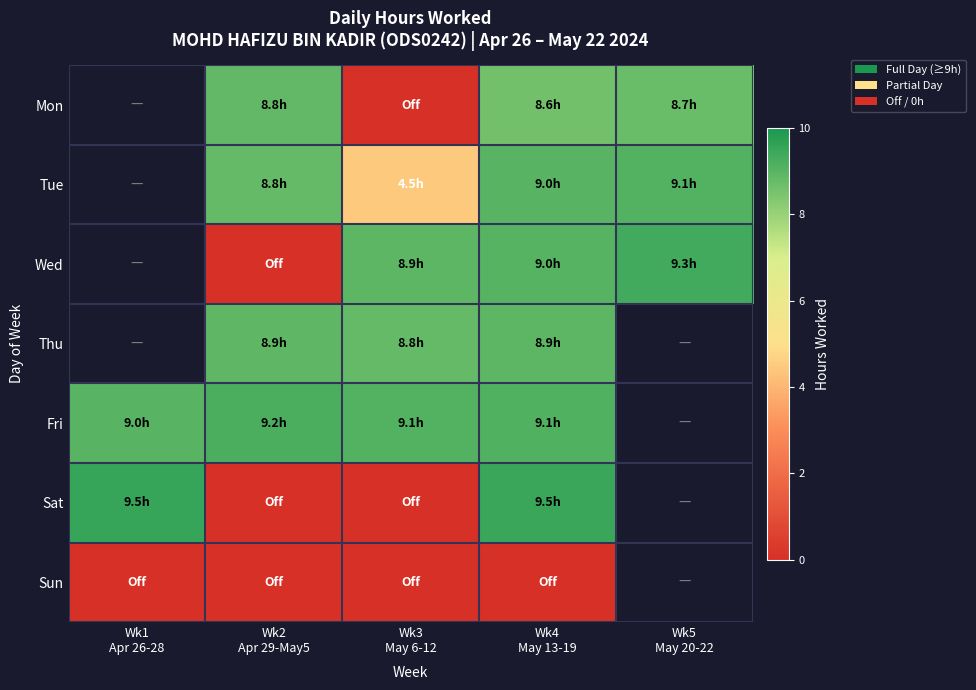

Where does the Wed series first go above 8?

Wk3 May 6-12